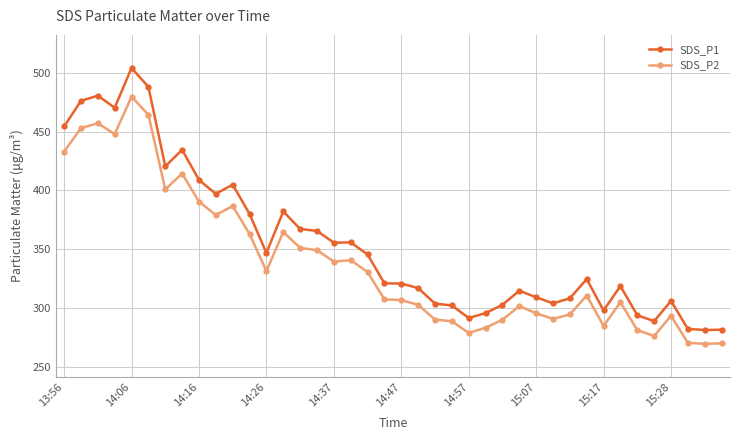

Which series has the widest spread of values?

SDS_P1